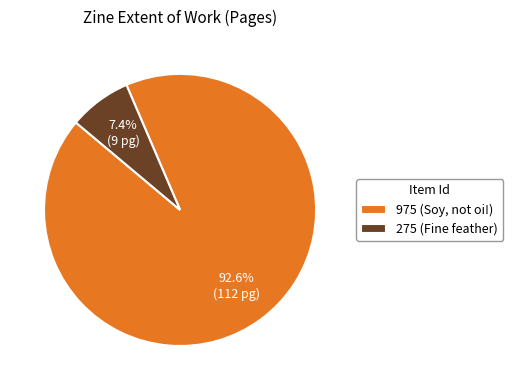

True or false: 975 (Soy, not oi!) accounts for 87% of the total.

False